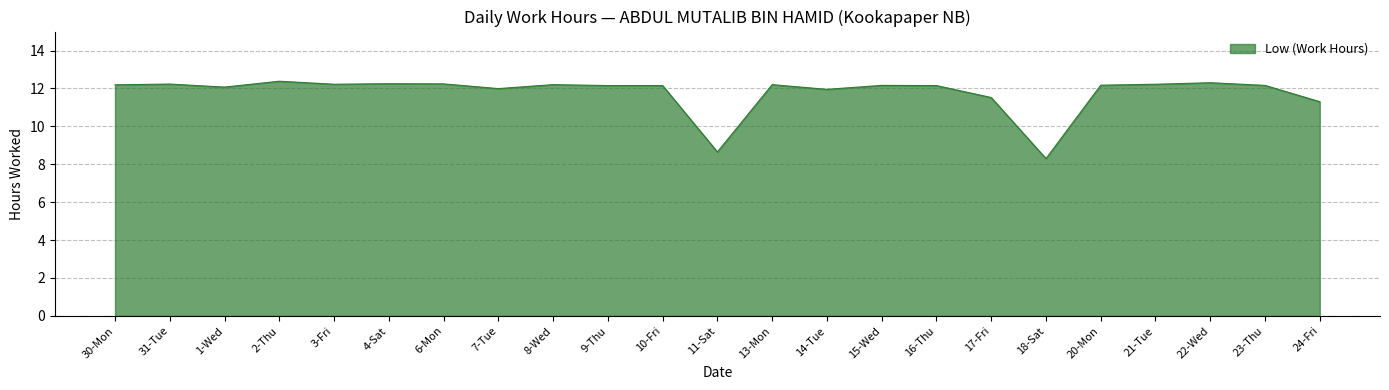

True or false: the data shows 12.2 at 9-Thu.

True